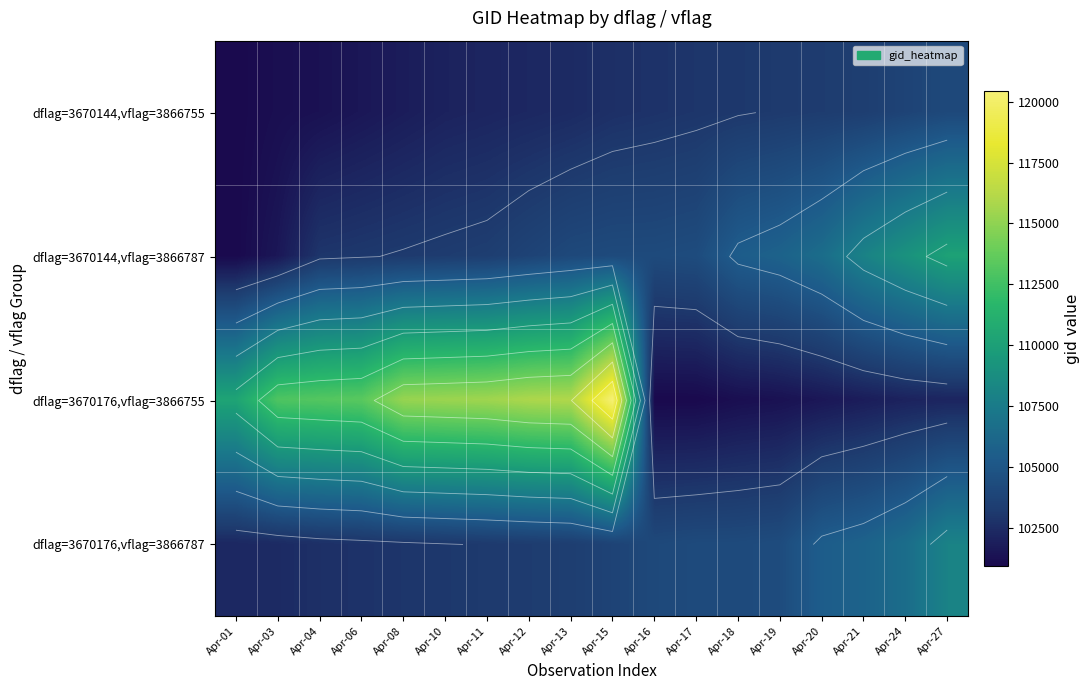

What is the minimum value for dflag=3670144,vflag=3866755?

100922